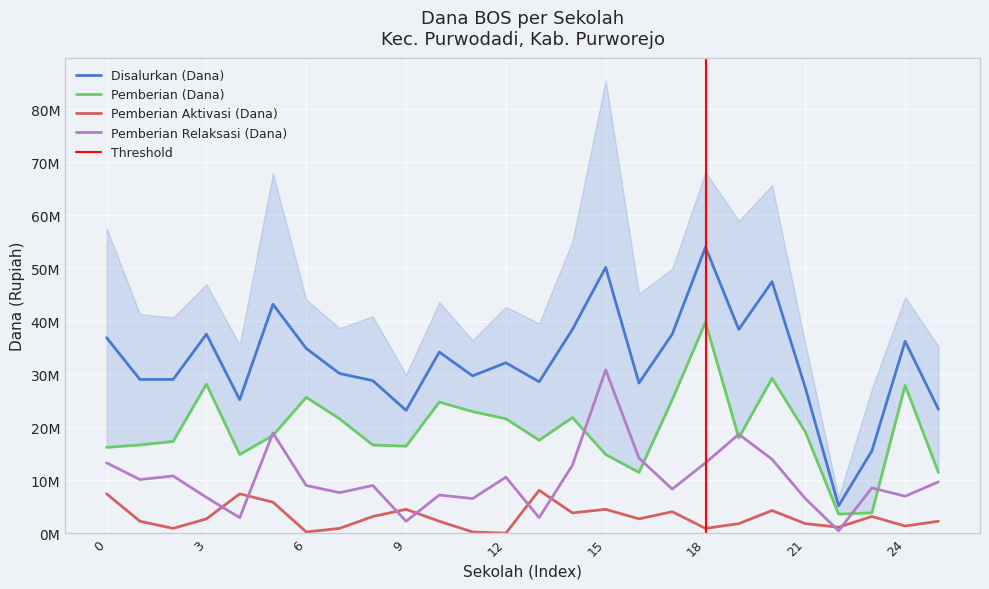

Reading left to right, extract all data points from this chart.

Disalurkan (Dana): 36900000	29025000	29025000	37575000	25200000	43200000	34875000	30150000	28800000	23175000	34200000	29700000	32175000	28575000	38475000	50175000	28350000	37575000	54000000	38475000	47475000	27450000	5175000	15525000	36225000	23400000
Pemberian (Dana): 16200000	16650000	17325000	28125000	14850000	18450000	25650000	21600000	16650000	16425000	24750000	22950000	21600000	17550000	21825000	14850000	11475000	25200000	39825000	18000000	29250000	19125000	3600000	3825000	27900000	11475000
Pemberian Aktivasi (Dana): 7425000	2250000	900000	2700000	7425000	5850000	225000	900000	3150000	4500000	2250000	225000	0	8100000	3825000	4500000	2700000	4050000	900000	1800000	4275000	1800000	1125000	3150000	1350000	2250000
Pemberian Relaksasi (Dana): 13275000	10125000	10800000	6750000	2925000	18900000	9000000	7650000	9000000	2250000	7200000	6525000	10575000	2925000	12825000	30825000	14175000	8325000	13275000	18675000	13950000	6525000	450000	8550000	6975000	9675000